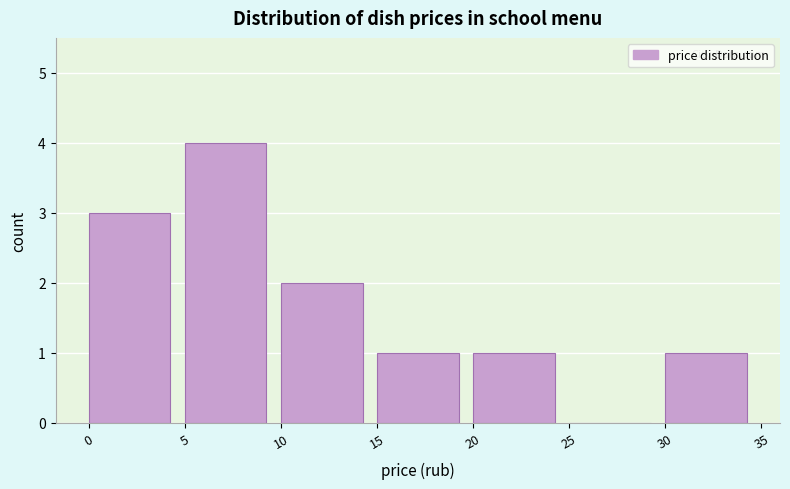

What is the height of the bar covering 5 to 10 on the x-axis? The values are not printed on the chart, so give them approximately, as read against the axis.

4